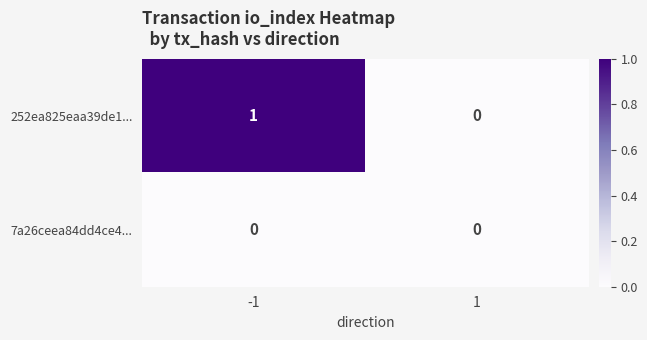

Which series changed the most between -1 and 1?

252ea825eaa39de1...